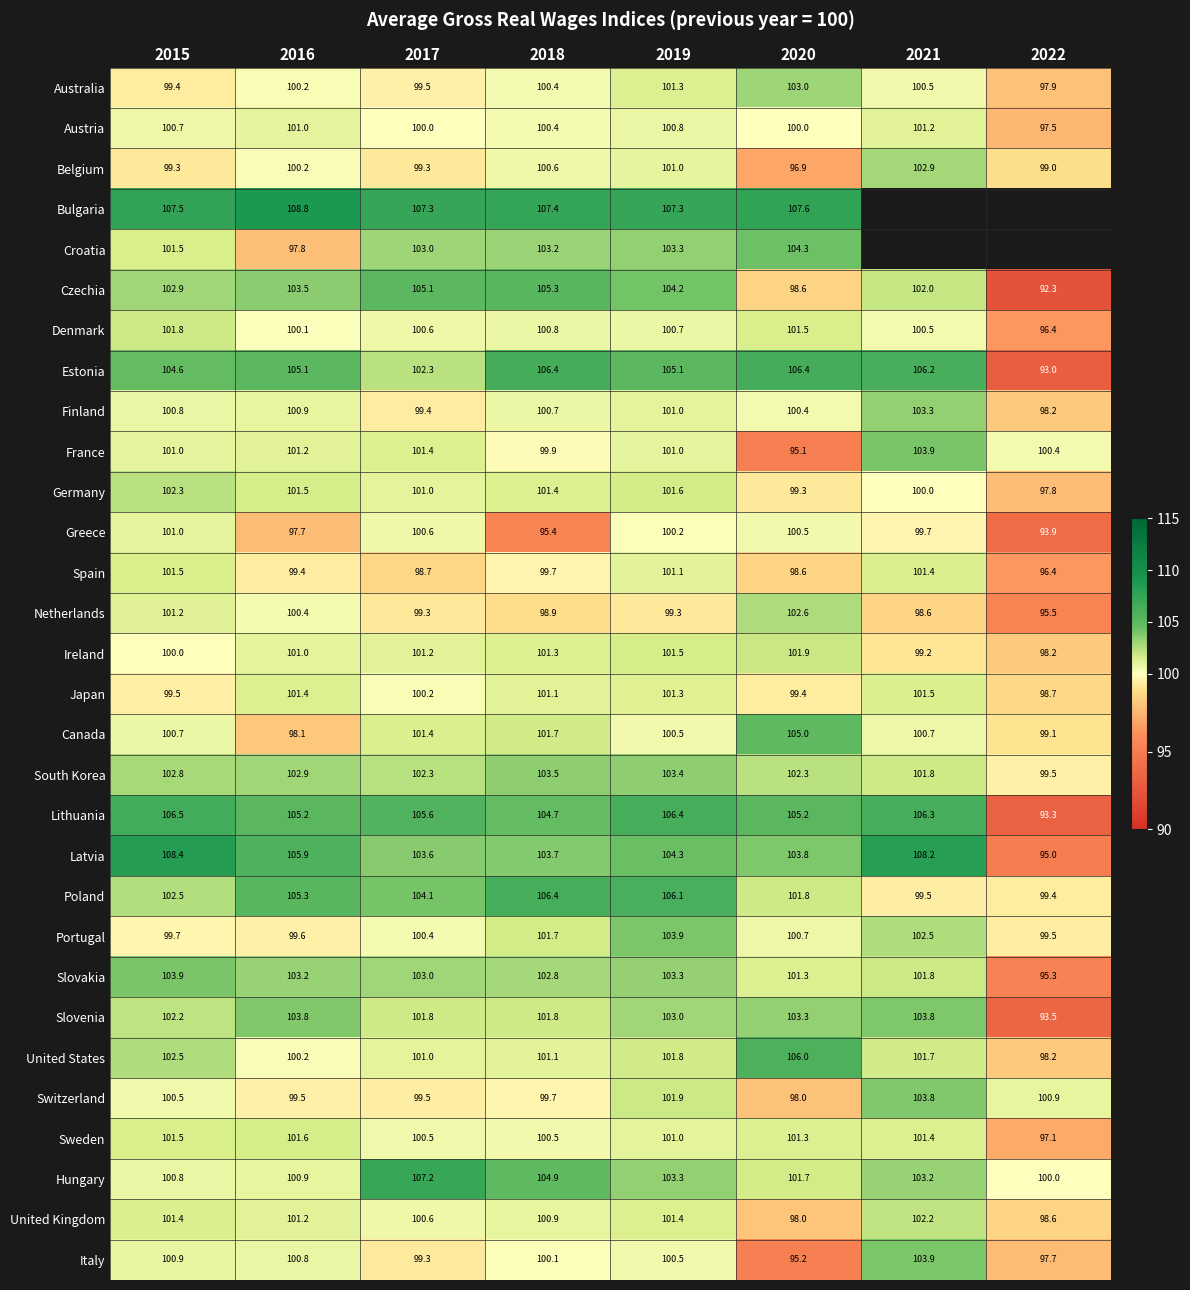

Which label corresponds to the smallest value in the chart?

2022